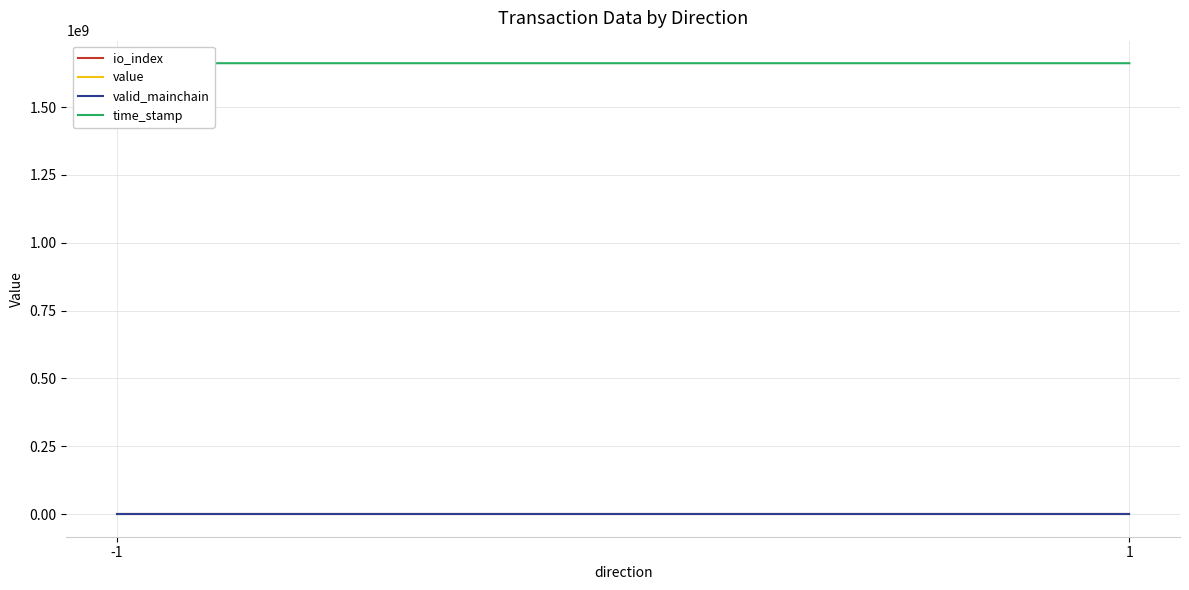

At 1, list the series in order from largest to smallest.

time_stamp, value, valid_mainchain, io_index